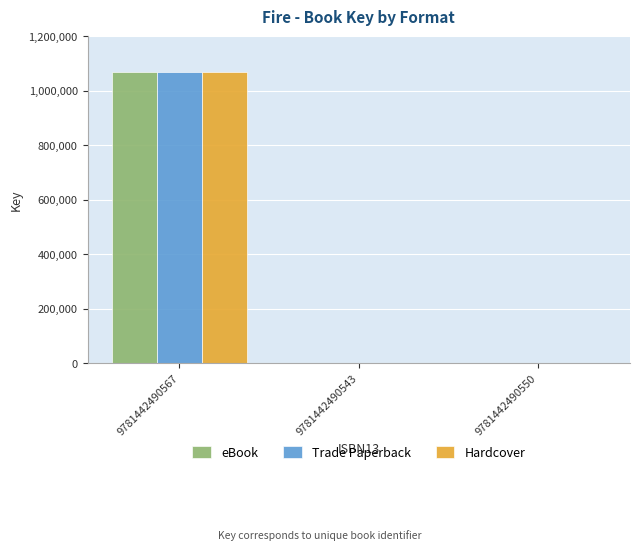

How many categories are shown in the chart?

3